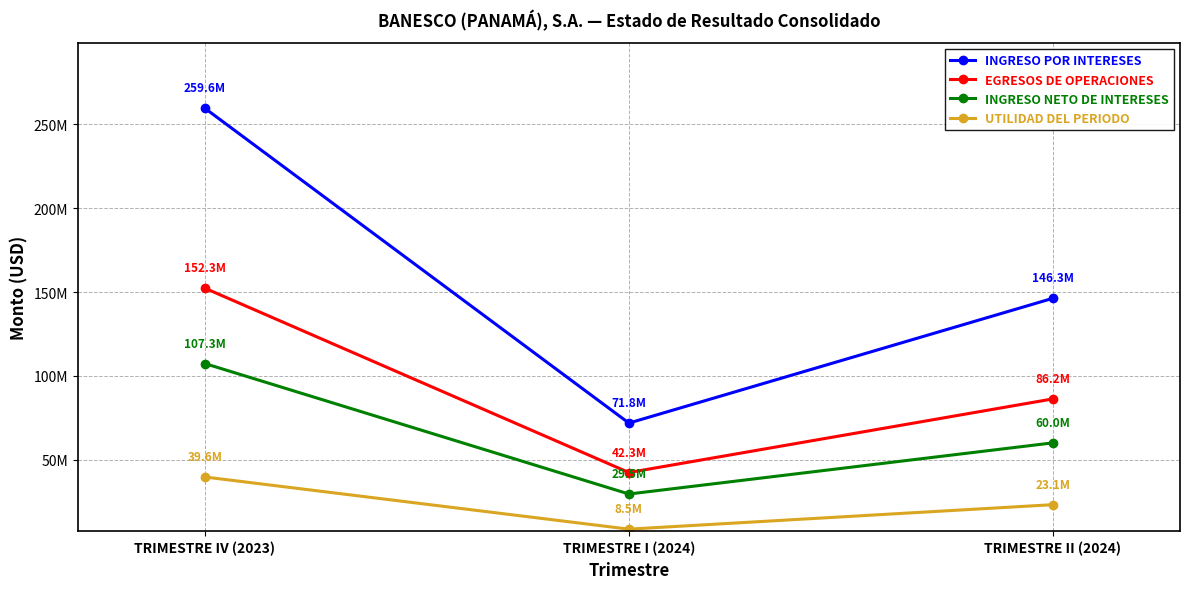

Does the chart have visible grid lines?

Yes